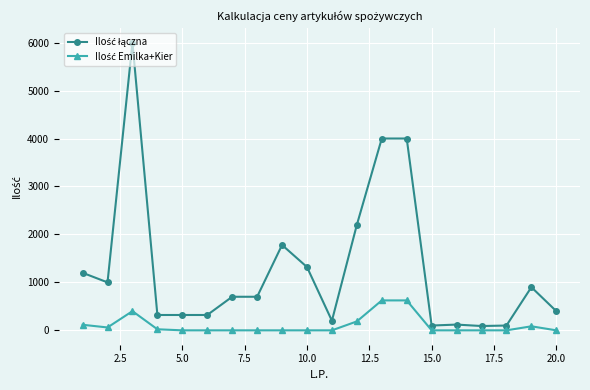

What is the greatest value displayed?

6000